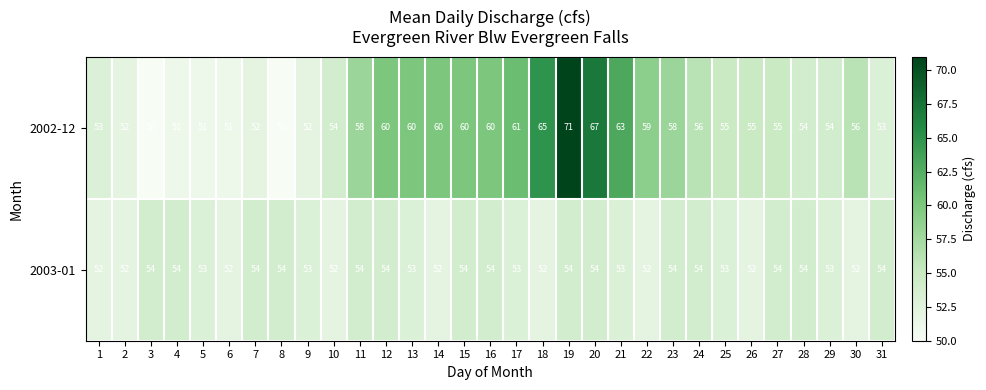

Which series changed the most between 19 and 28?

2002-12